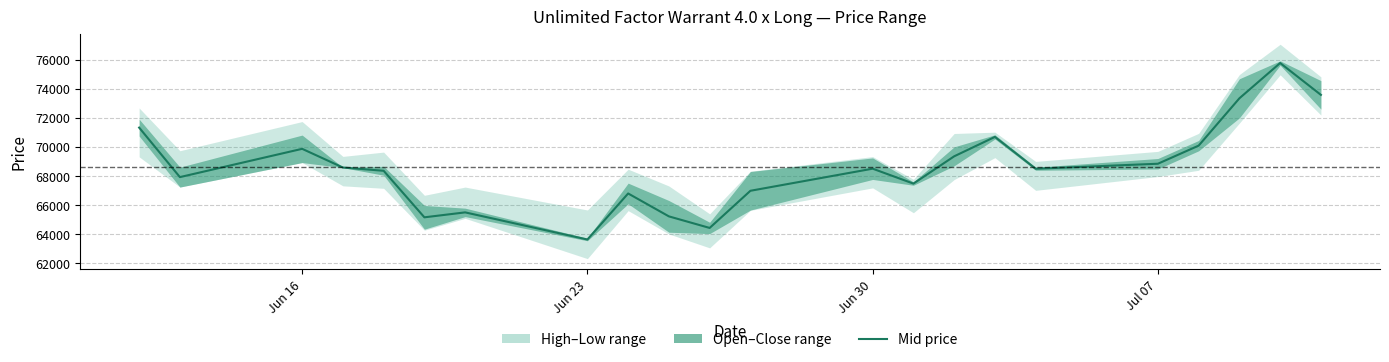

What is the value of the 21st point from the left?

75765